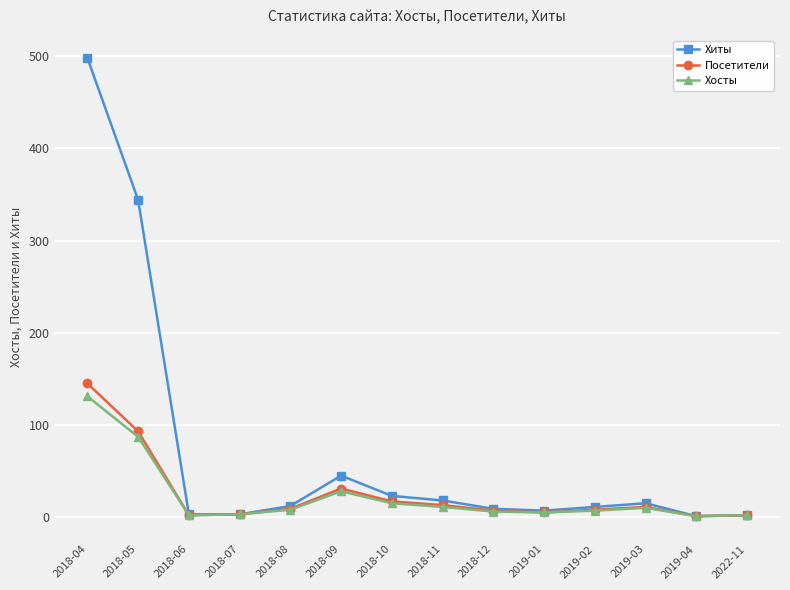

Rank the series by their maximum value, from lowest to highest.

Хосты, Посетители, Хиты